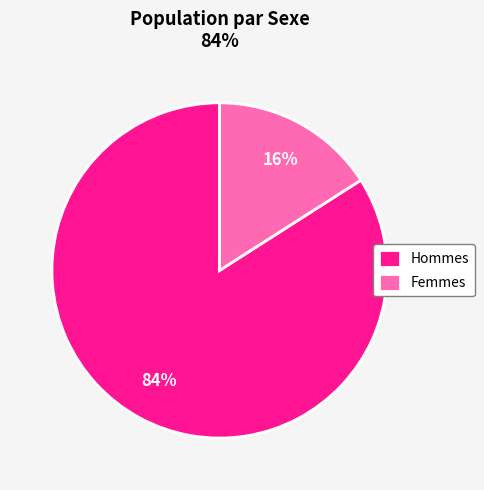

Count the number of slices in the pie.

2